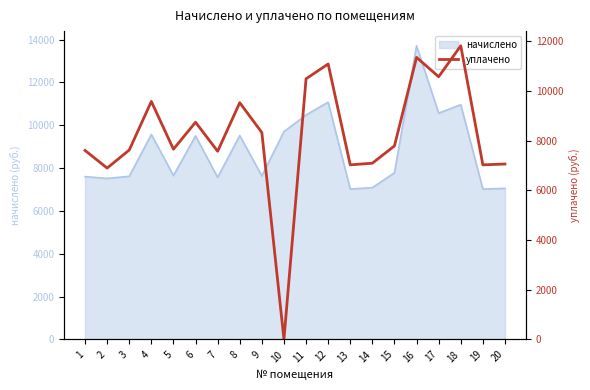

What is the value of the 14th point from the left?

7087.7